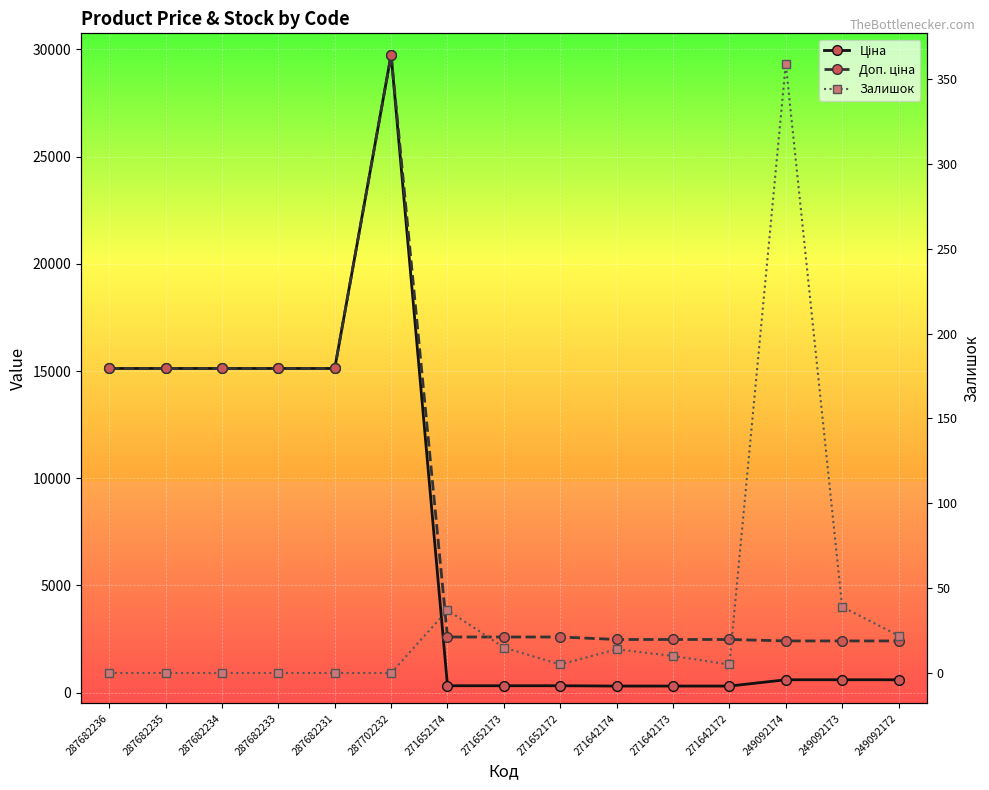

Which label corresponds to the smallest value in the chart?

287682236